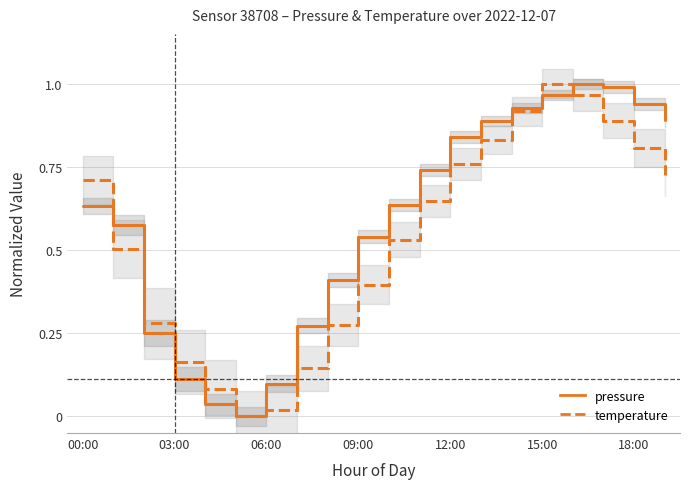

Reading right to left, what are all the values shown in this chart?

pressure: 0.9	0.9	1.0	1.0	1.0	0.9	0.9	0.8	0.7	0.6	0.5	0.4	0.3	0.1	0.0	0.0	0.1	0.3	0.6	0.6
temperature: 0.7	0.8	0.9	1.0	1.0	0.9	0.8	0.8	0.6	0.5	0.4	0.3	0.1	0.0	0.0	0.1	0.2	0.3	0.5	0.7